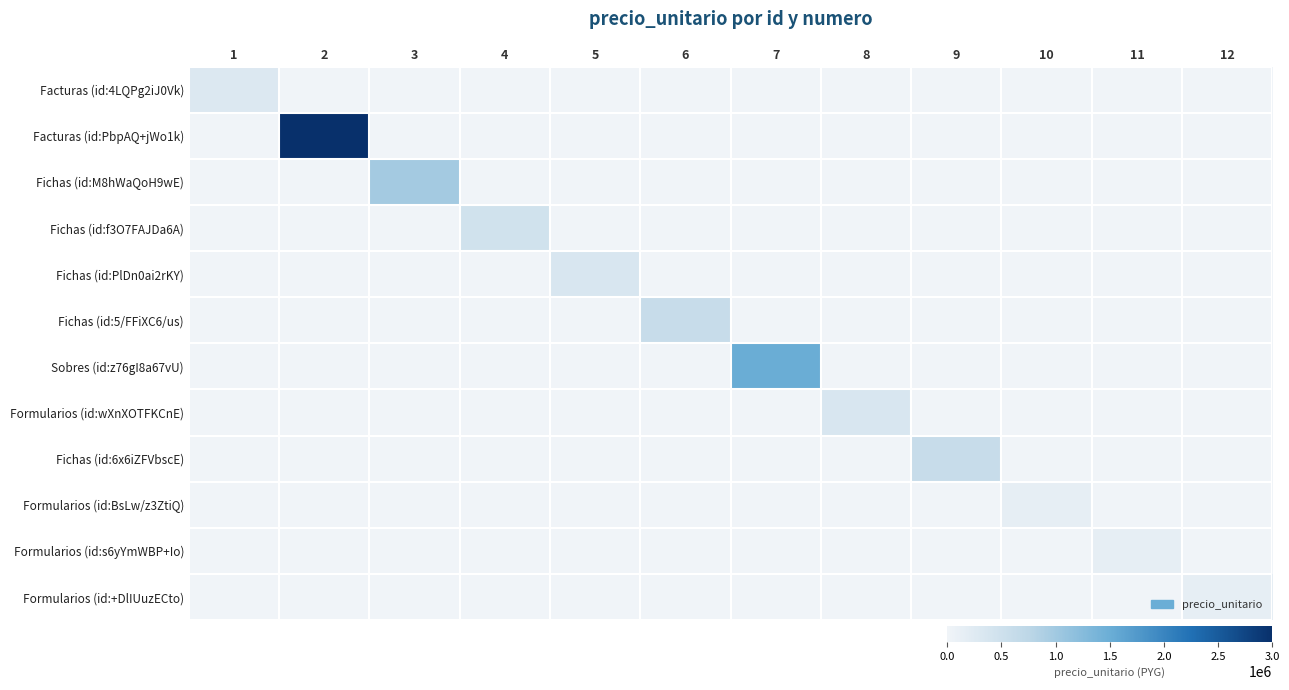

Which series has the largest range (max minus min)?

Facturas (id:PbpAQ+jWo1k)